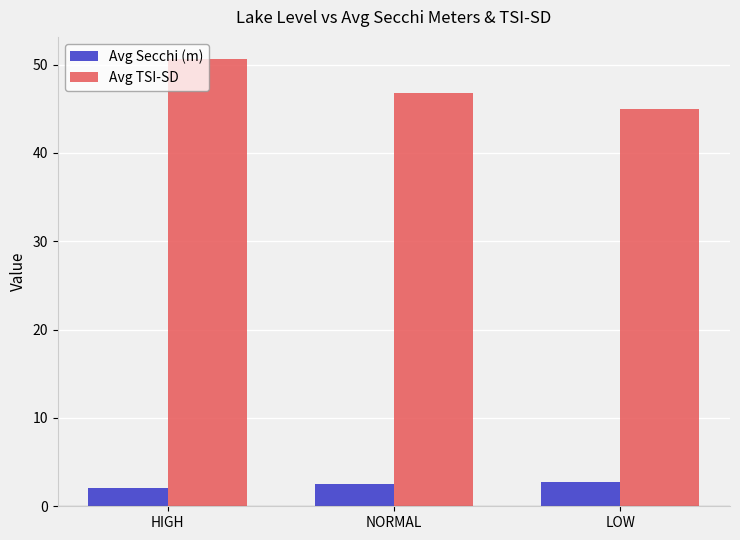

The value of Avg TSI-SD at NORMAL is 46.8. True or false?

True